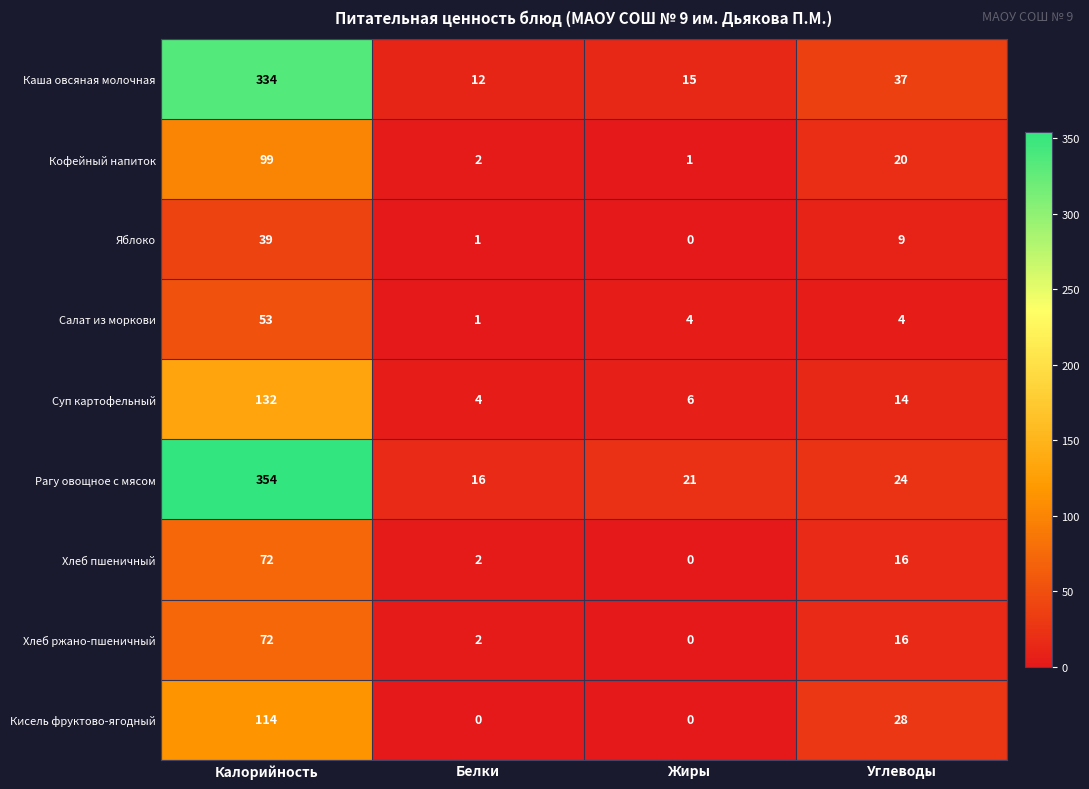

Where does the Каша овсяная молочная series first go above 37?

Калорийность